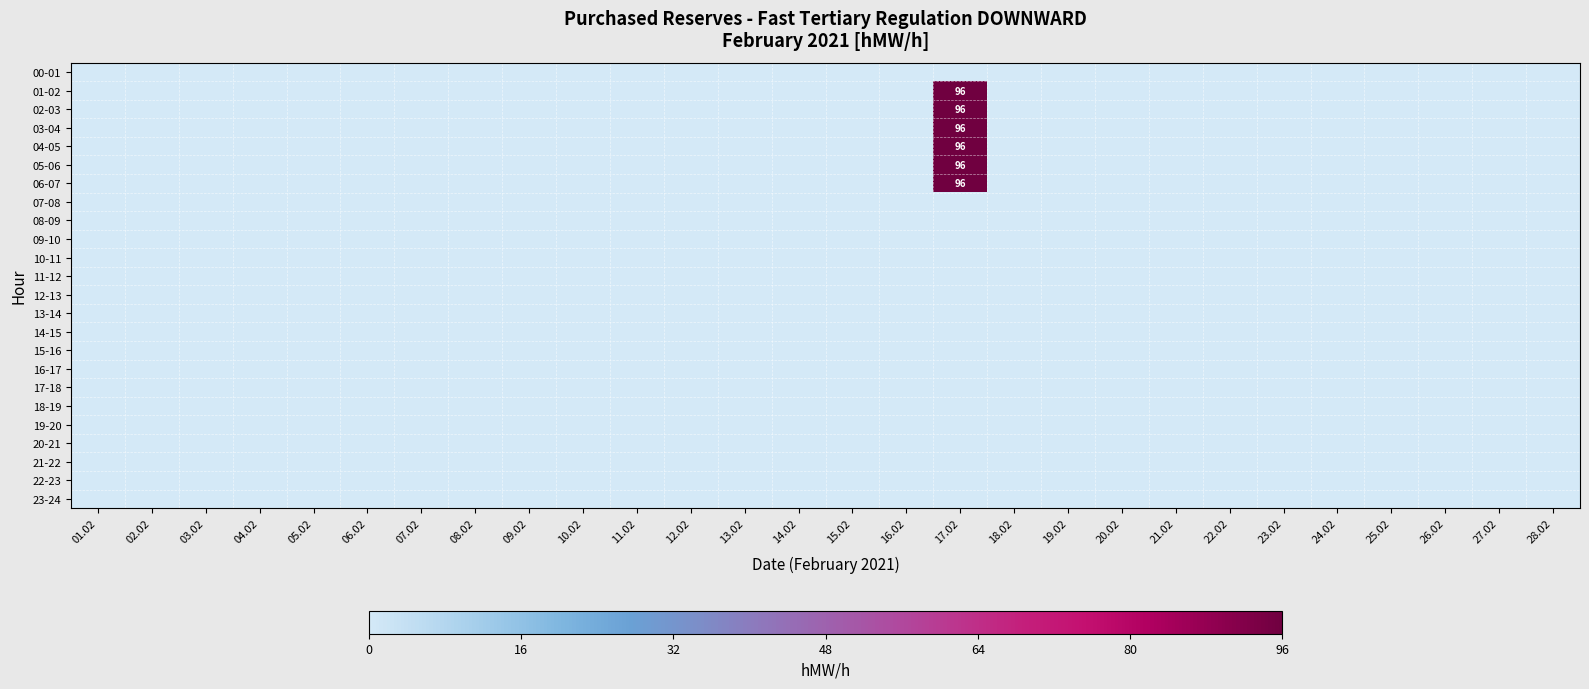

At which category does the chart reach its peak across all series?

17.02